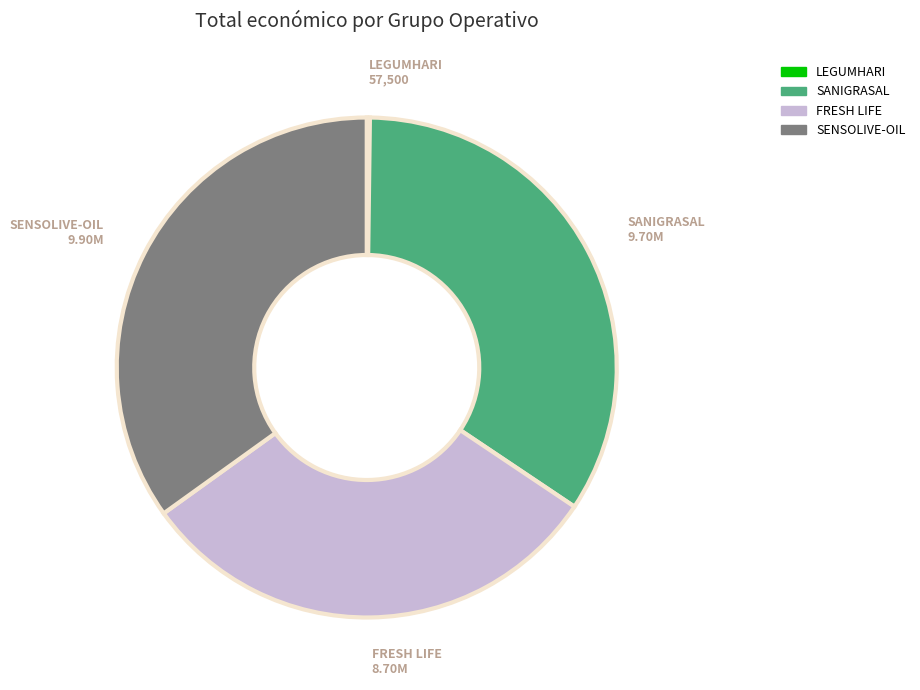

Do FRESH LIFE and SANIGRASAL together represent more than half of the pie?

Yes